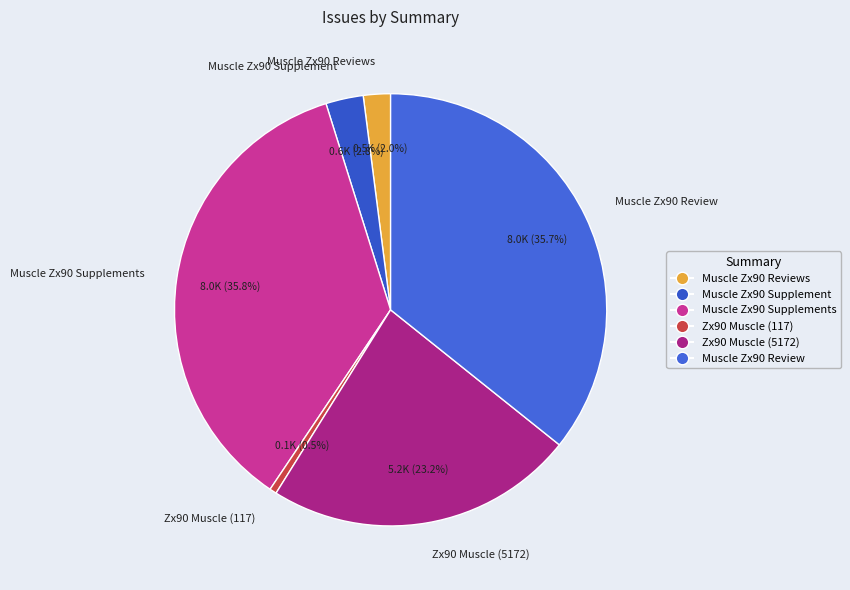

To the nearest percent, what is the difference between the Muscle Zx90 Reviews and Muscle Zx90 Supplements slice percentages?

34%